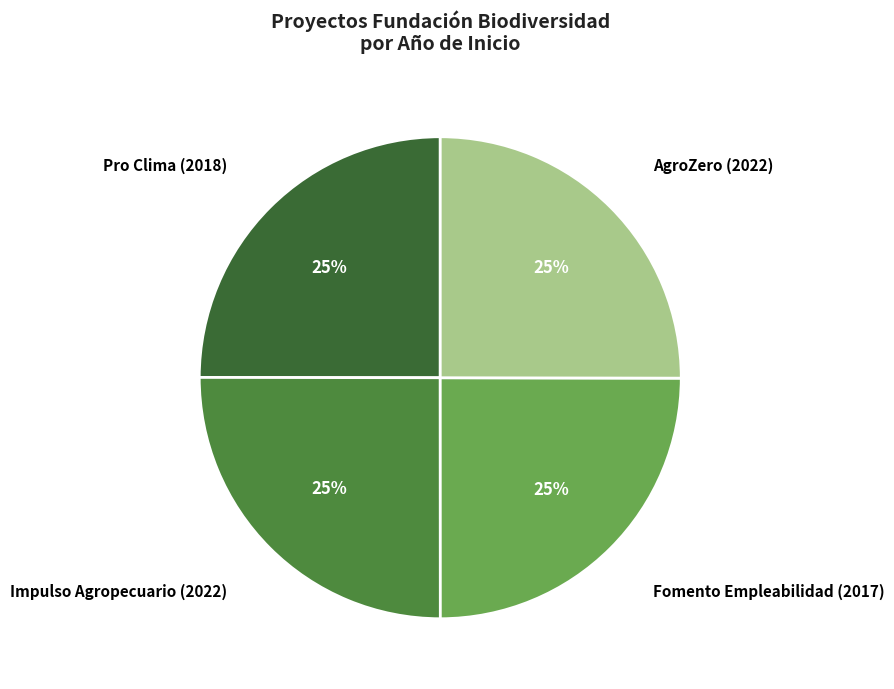

What is the ratio of the value at AgroZero (2022) to the value at Fomento Empleabilidad (2017)?

1.0